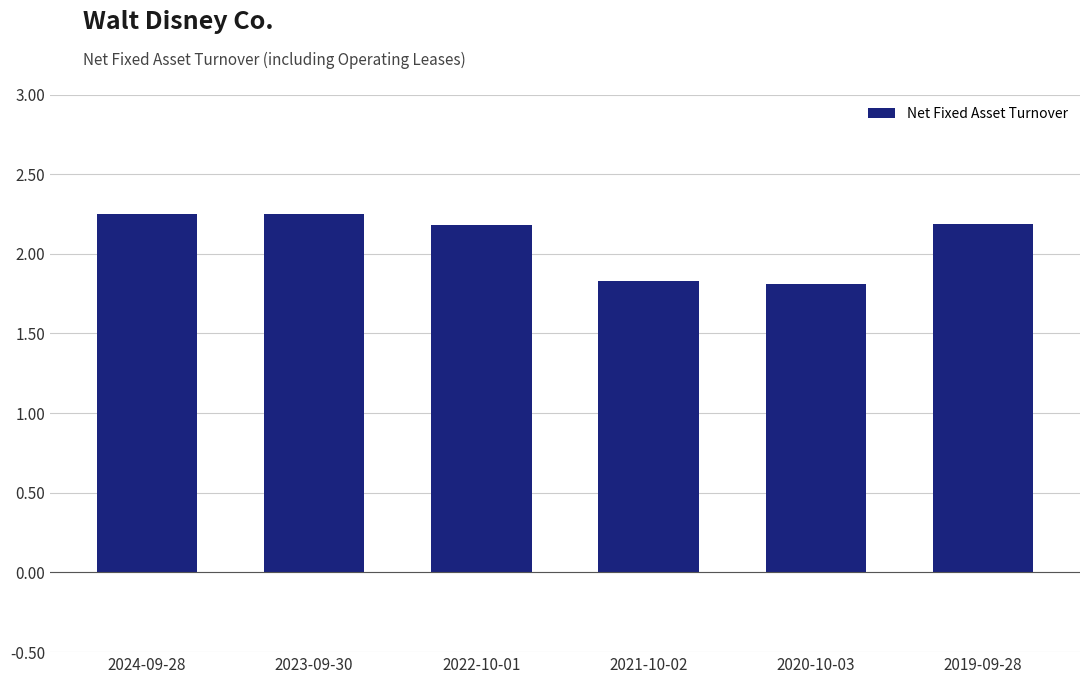

What is the change in value from 2023-09-30 to 2021-10-02?

-0.4